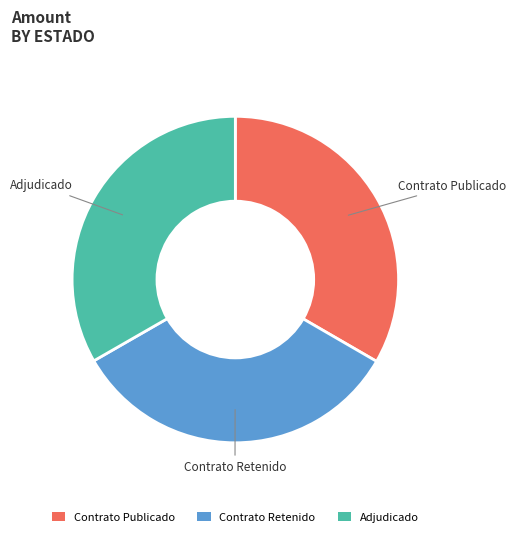

Is there any slice that represents more than half of the pie?

No